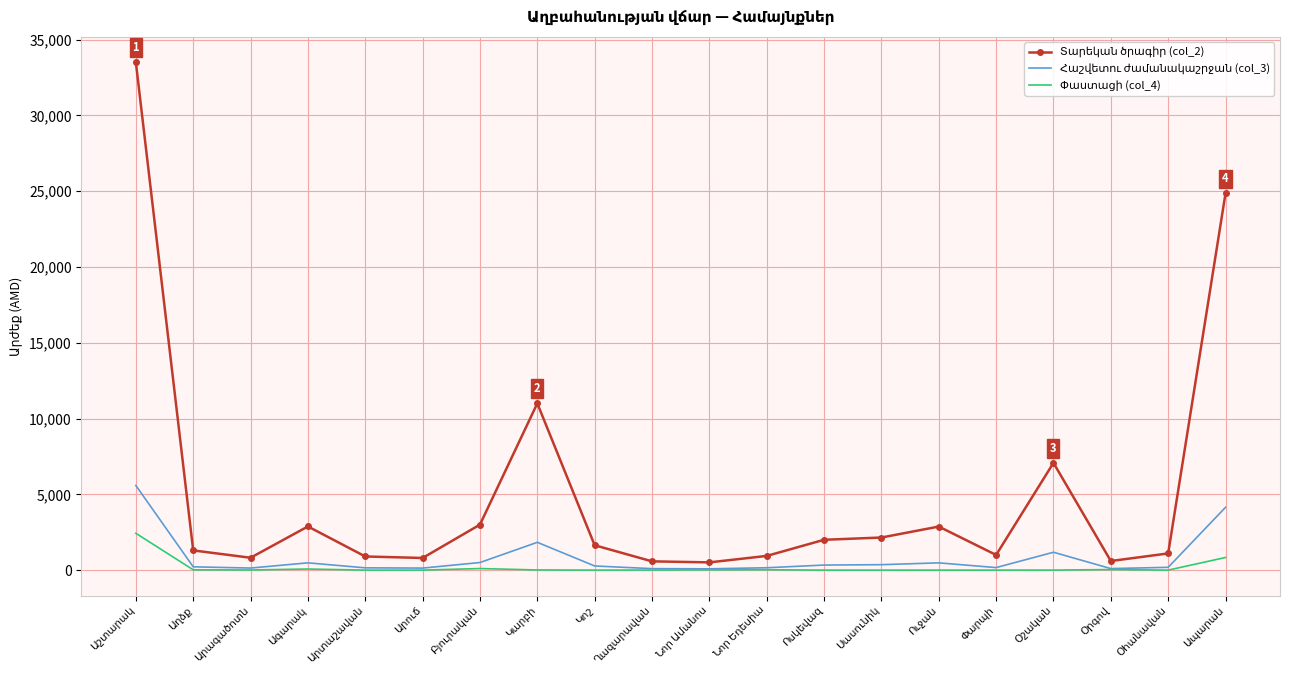

What is the greatest value displayed?

33500.0